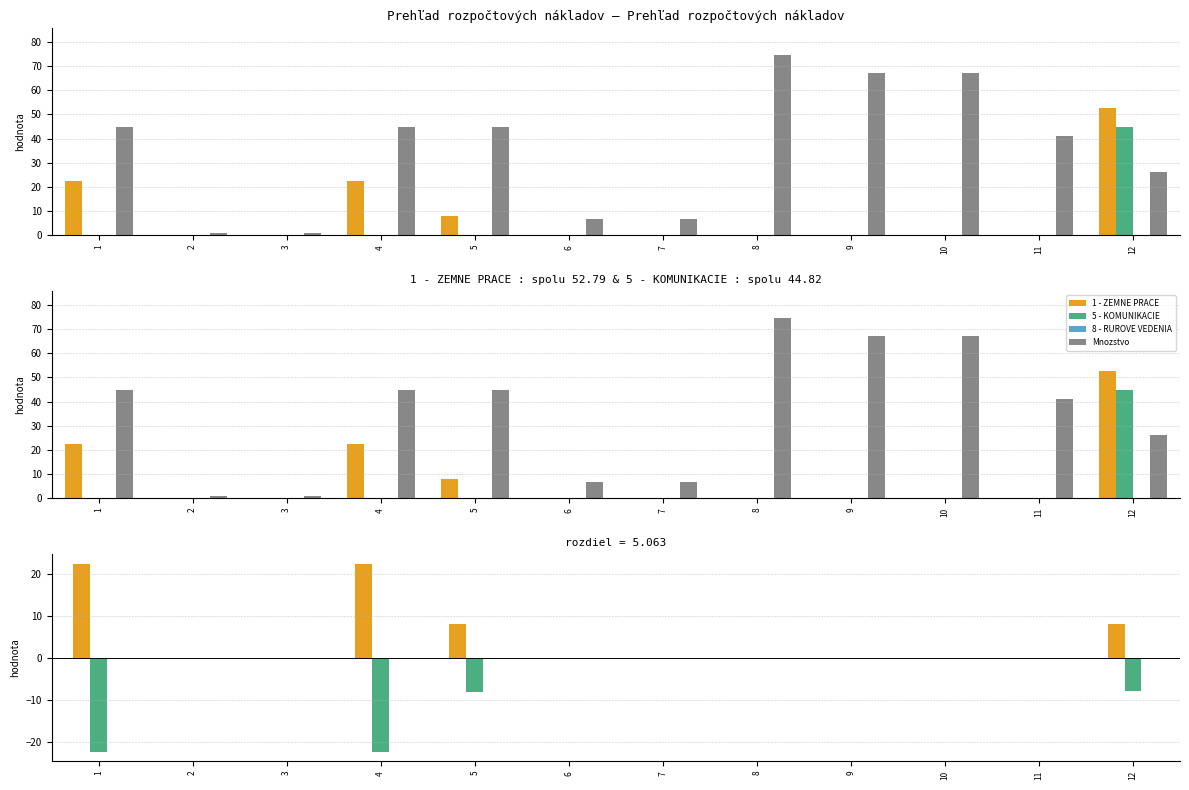

Rank the series at 10 from highest to lowest value.

Mnozstvo, 1 - ZEMNE PRACE, 5 - KOMUNIKACIE, 8 - RUROVE VEDENIA